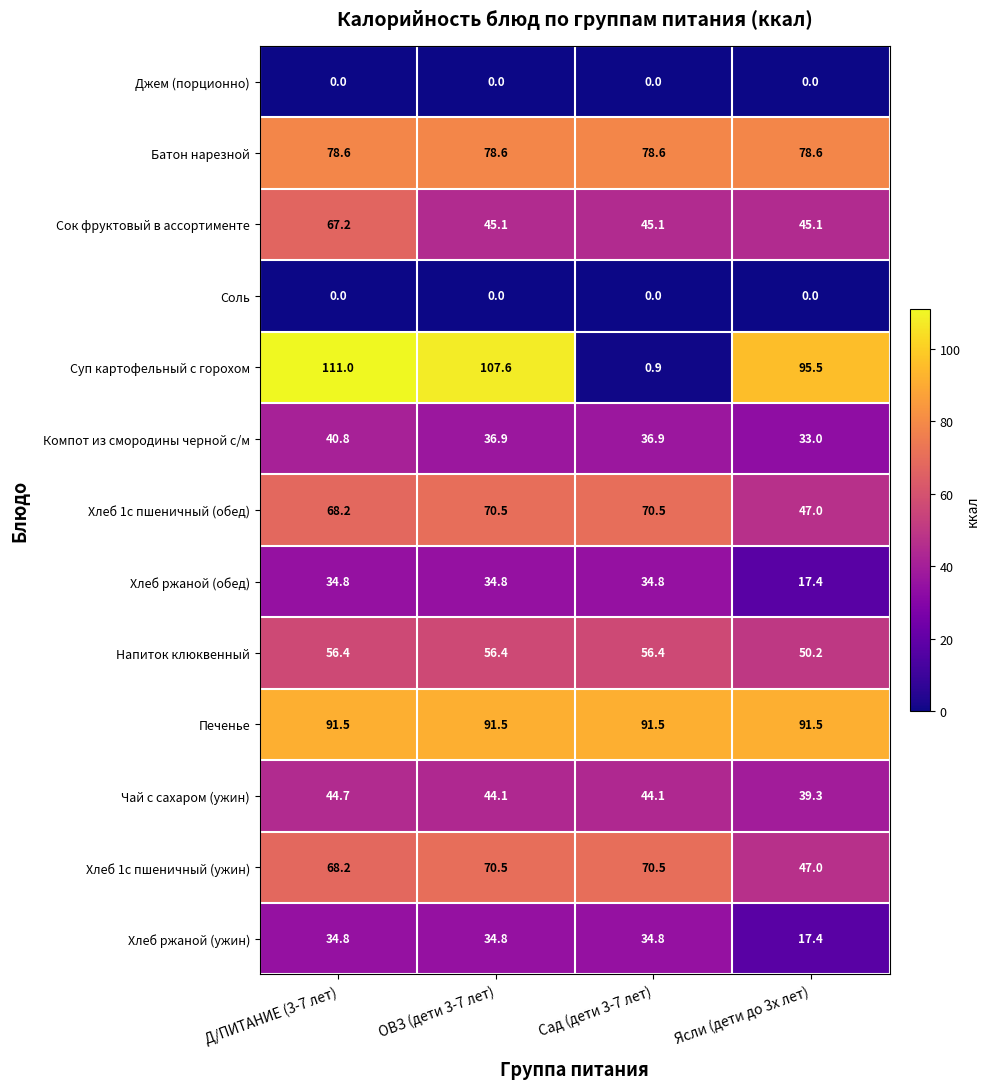

Between ОВЗ (дети 3-7 лет) and Сад (дети 3-7 лет), which series saw the biggest shift?

Суп картофельный с горохом